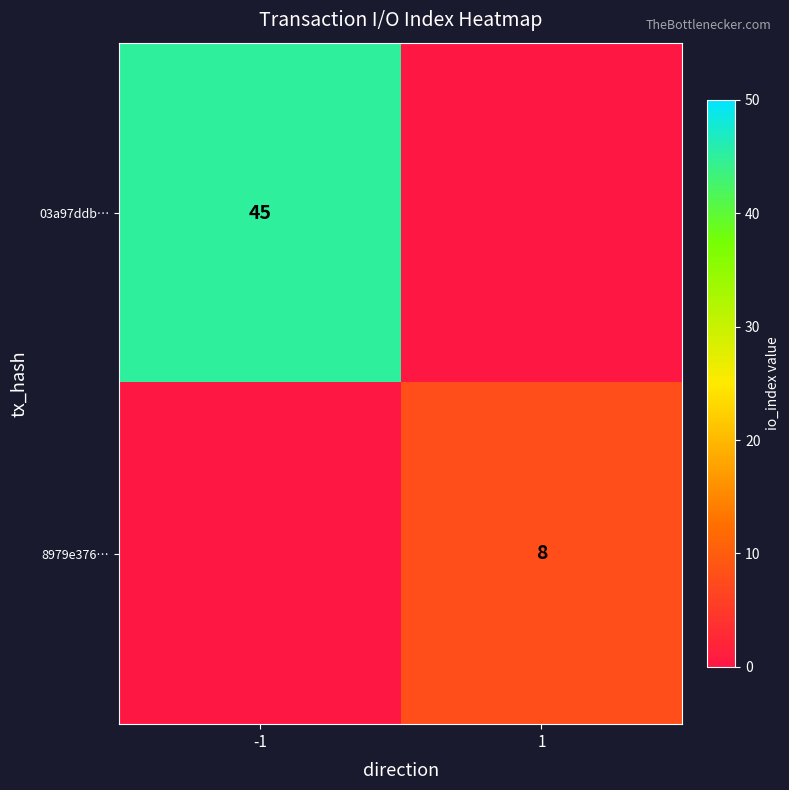

Is it true that 8979e376… equals 12 at 1?

False